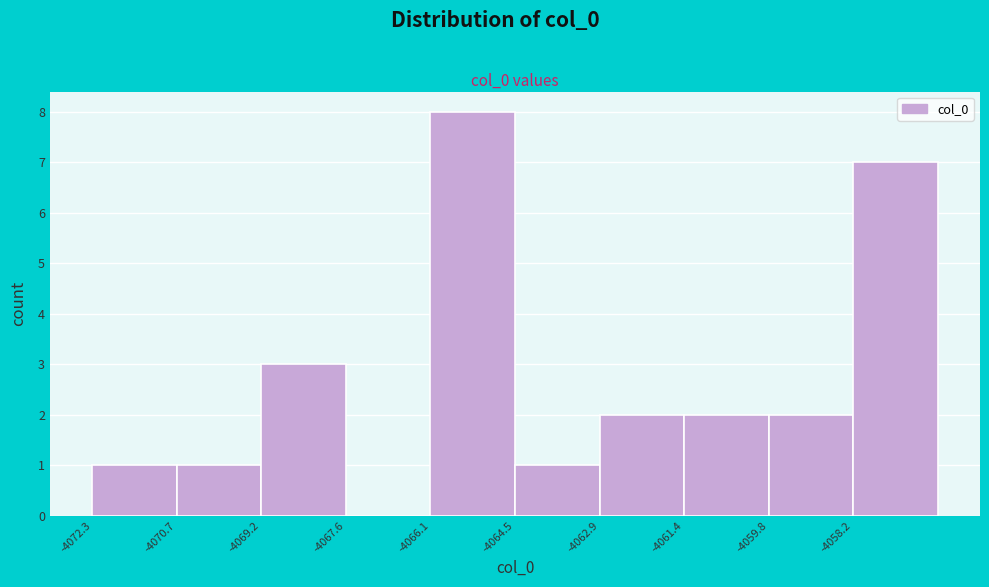

Over which range of the x-axis is the bar tallest?

-4066.0 to -4064.4